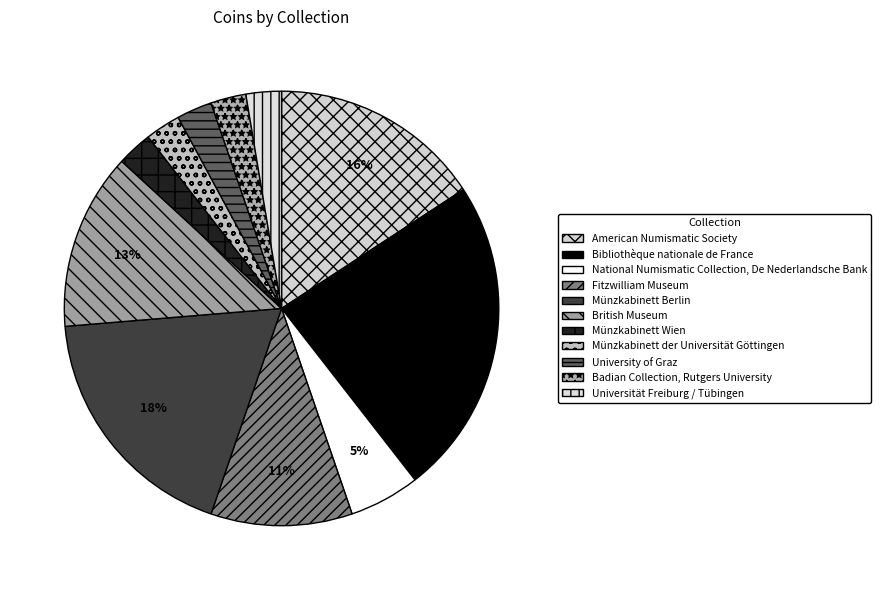

Which category has the biggest portion of the pie?

Bibliothèque nationale de France